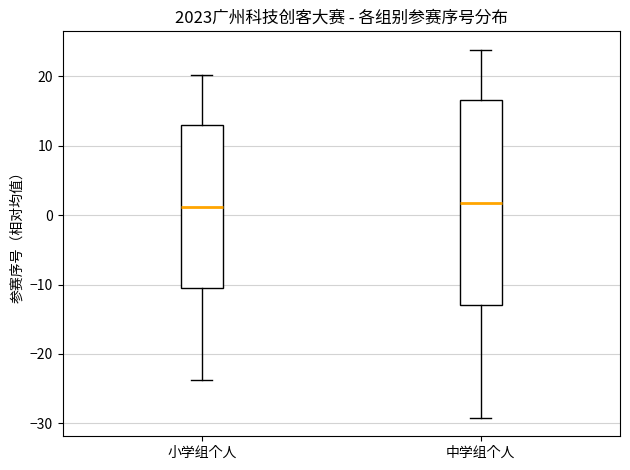

Reading left to right, read every box against the y-axis: the position of its median line, the range the box covers, and the ends of its whiskers. The values are not printed on the chart, so give them approximately, as read against the axis.

小学组个人: median 1, box -11 to 13, whiskers -24 to 20
中学组个人: median 2, box -13 to 17, whiskers -29 to 24